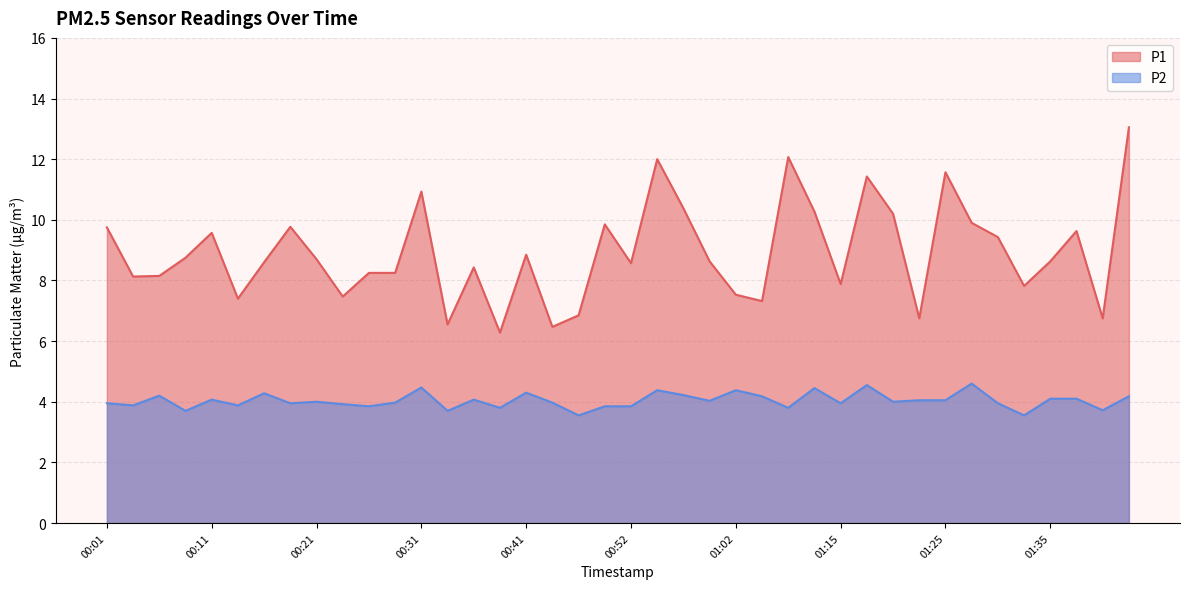

At which label does P2 first exceed 4?

00:06